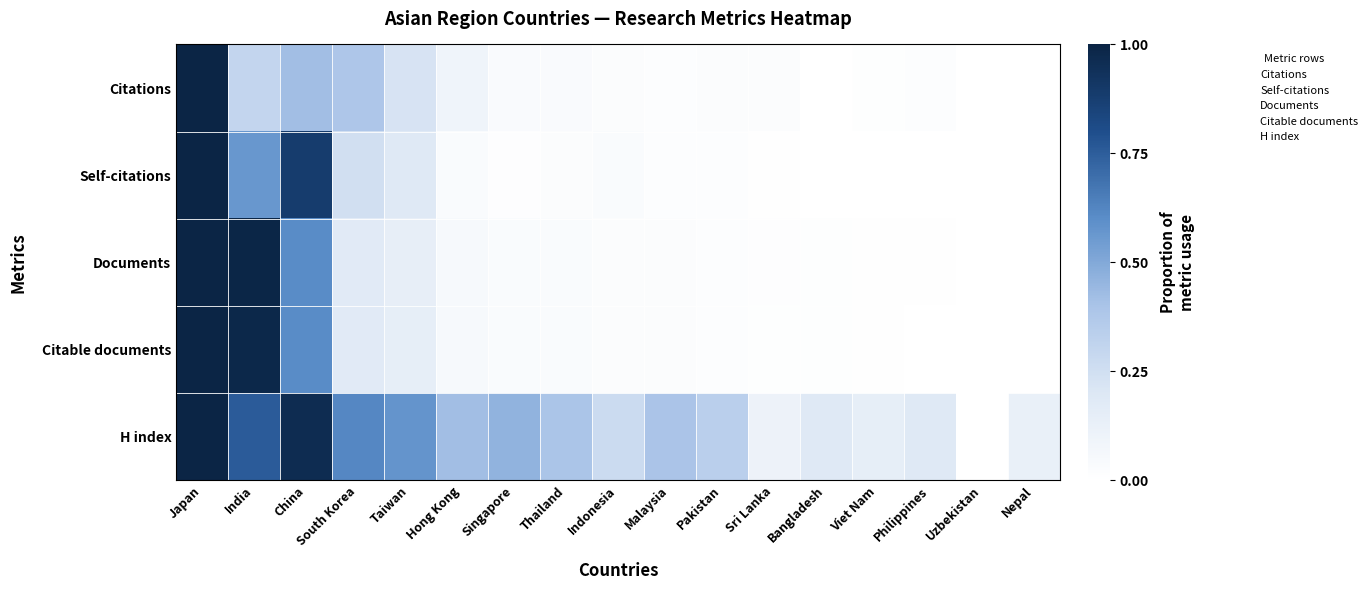

Which category has the lowest value across all series?

Uzbekistan